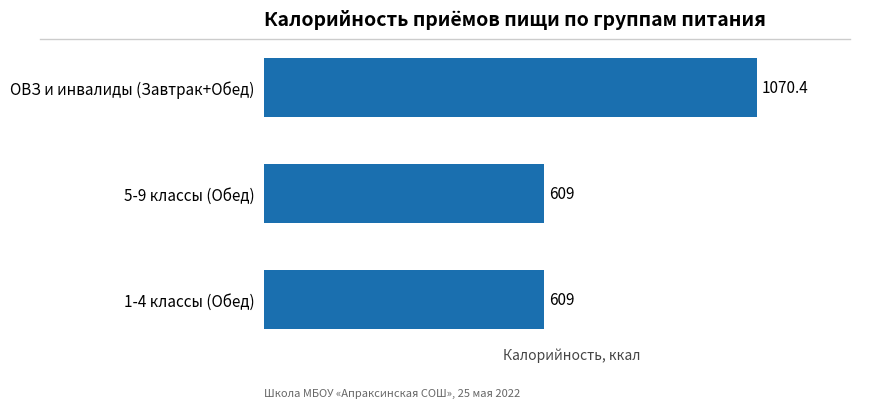

Read the value at 1-4 классы (Обед).

609.0